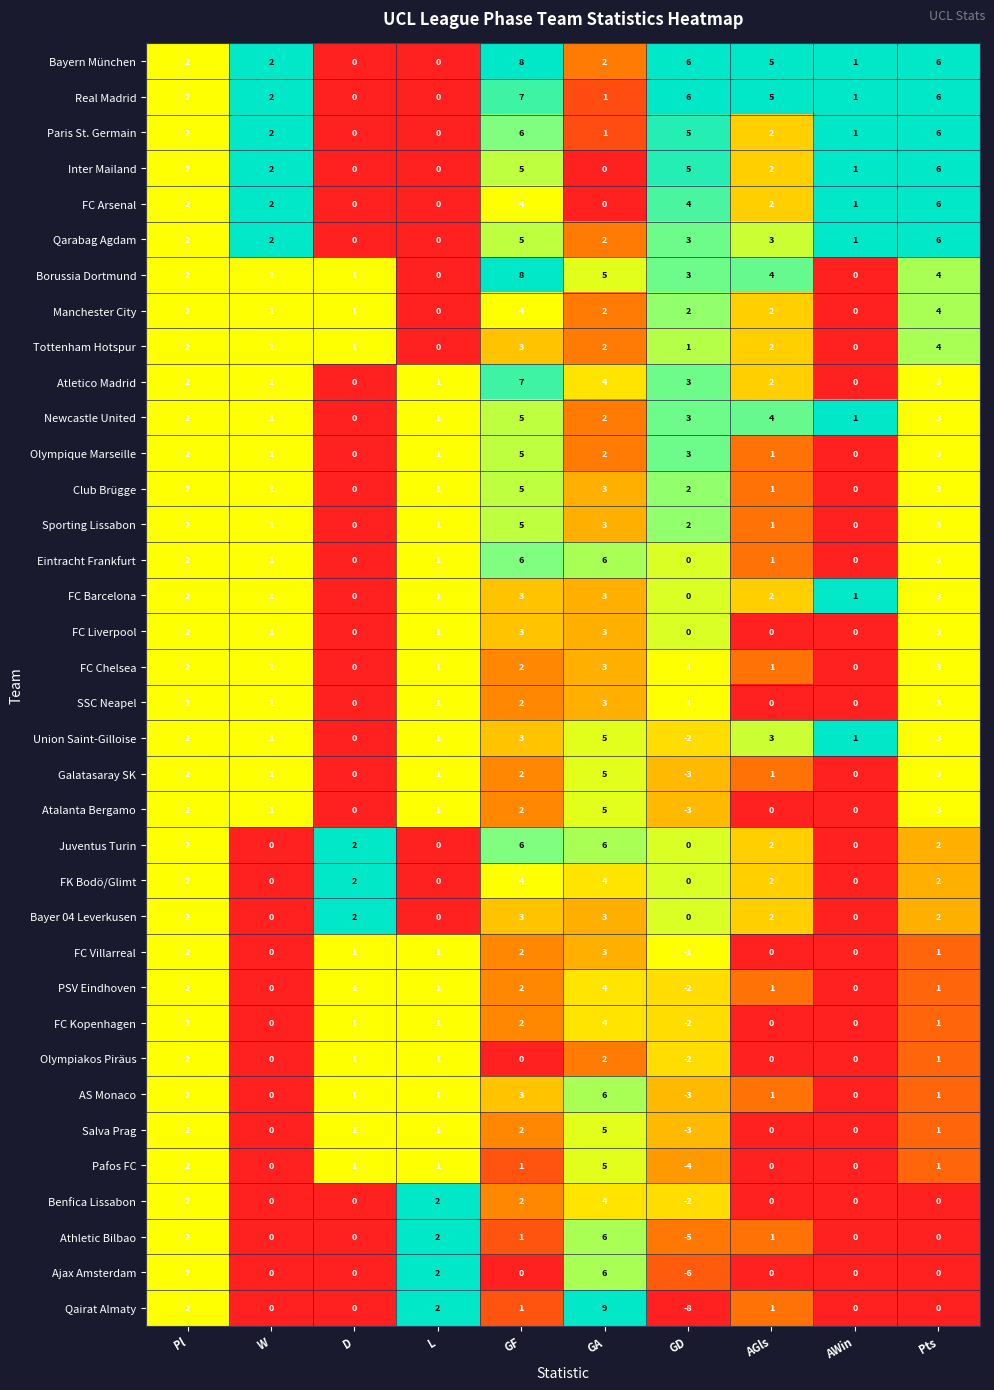

Is it true that Newcastle United equals 3 at GF?

False